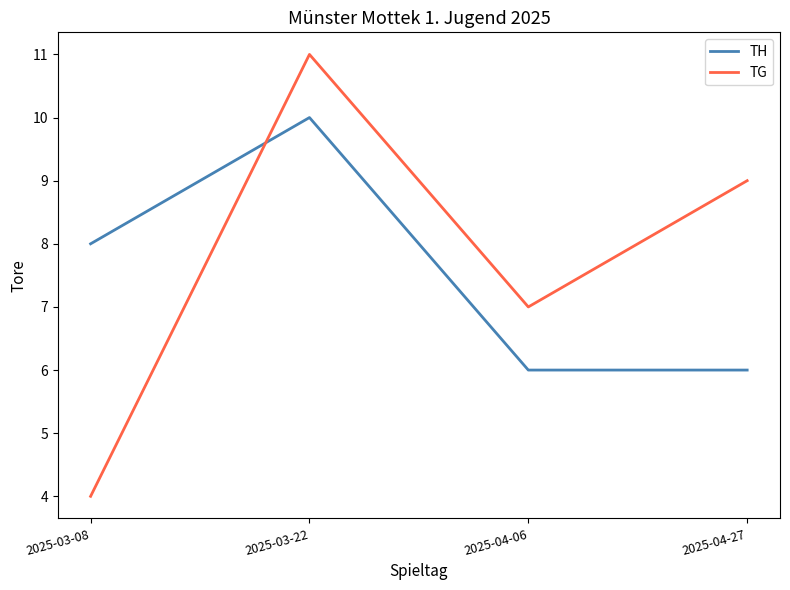

At how many categories does at least one series exceed 10?

1